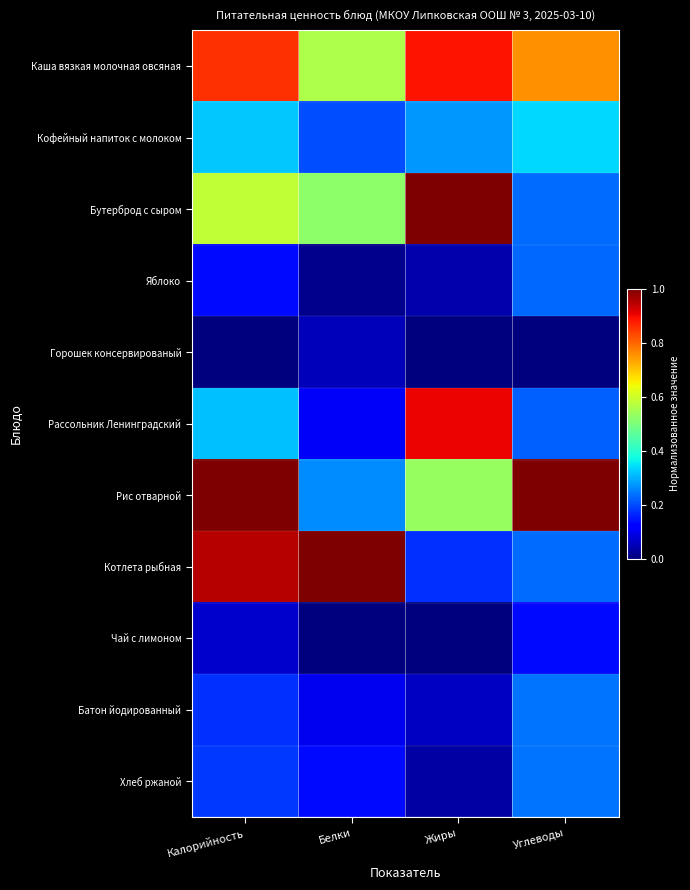

Reading left to right, what are all the values shown in this chart?

Каша вязкая молочная овсяная: Калорийность=0.9	Белки=0.6	Жиры=0.9	Углеводы=0.8
Кофейный напиток с молоком: Калорийность=0.3	Белки=0.2	Жиры=0.3	Углеводы=0.3
Бутерброд с сыром: Калорийность=0.6	Белки=0.5	Жиры=1.0	Углеводы=0.2
Яблоко: Калорийность=0.1	Белки=0.0	Жиры=0.0	Углеводы=0.2
Горошек консервированый: Калорийность=0.0	Белки=0.1	Жиры=0.0	Углеводы=0.0
Рассольник Ленинградский: Калорийность=0.3	Белки=0.1	Жиры=0.9	Углеводы=0.2
Рис отварной: Калорийность=1.0	Белки=0.3	Жиры=0.5	Углеводы=1.0
Котлета рыбная: Калорийность=1.0	Белки=1.0	Жиры=0.2	Углеводы=0.2
Чай с лимоном: Калорийность=0.1	Белки=0.0	Жиры=0.0	Углеводы=0.1
Батон йодированный: Калорийность=0.2	Белки=0.1	Жиры=0.1	Углеводы=0.2
Хлеб ржаной: Калорийность=0.2	Белки=0.1	Жиры=0.0	Углеводы=0.2